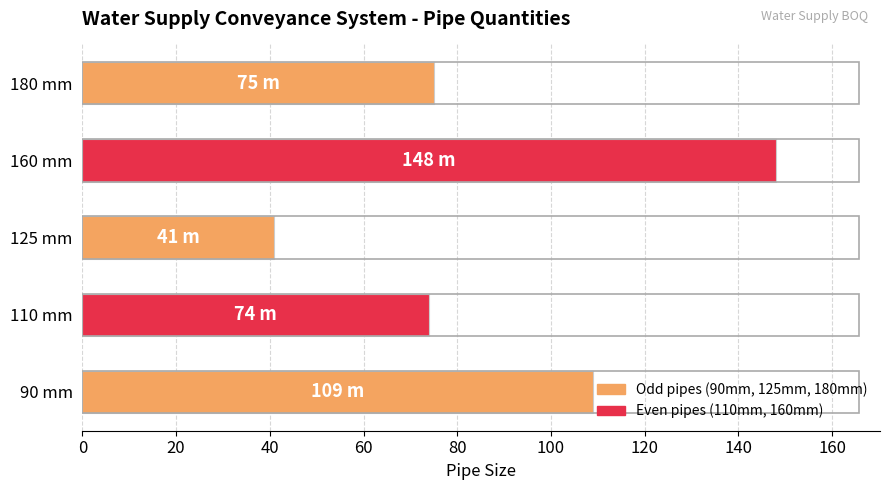

Does the chart contain any negative values?

No